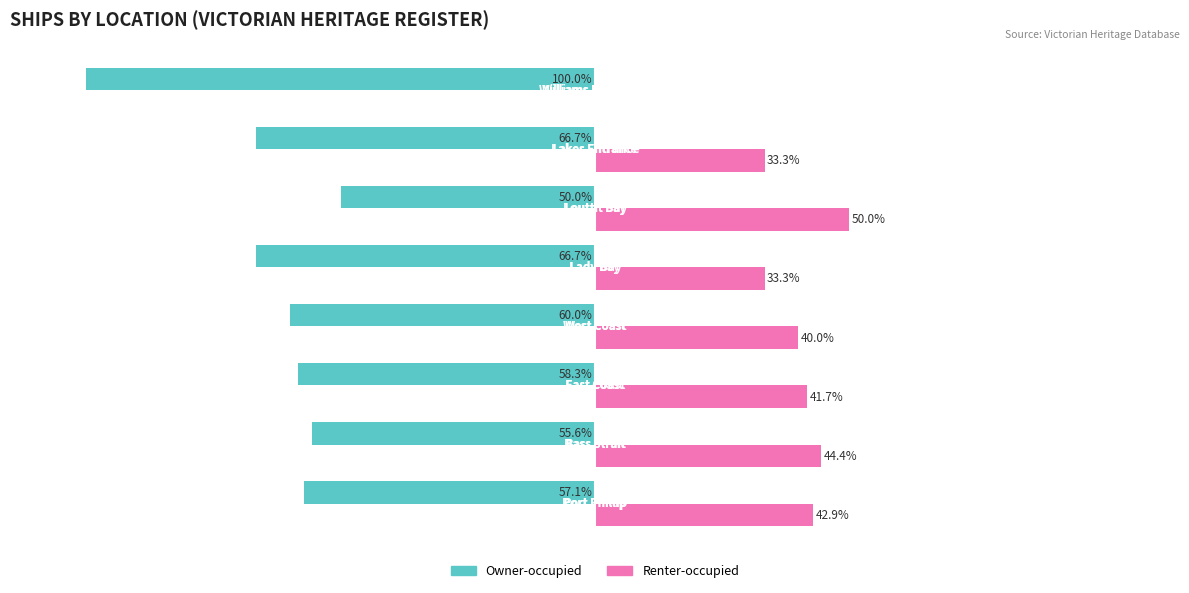

Which series has the largest total across all categories?

Renter-occupied